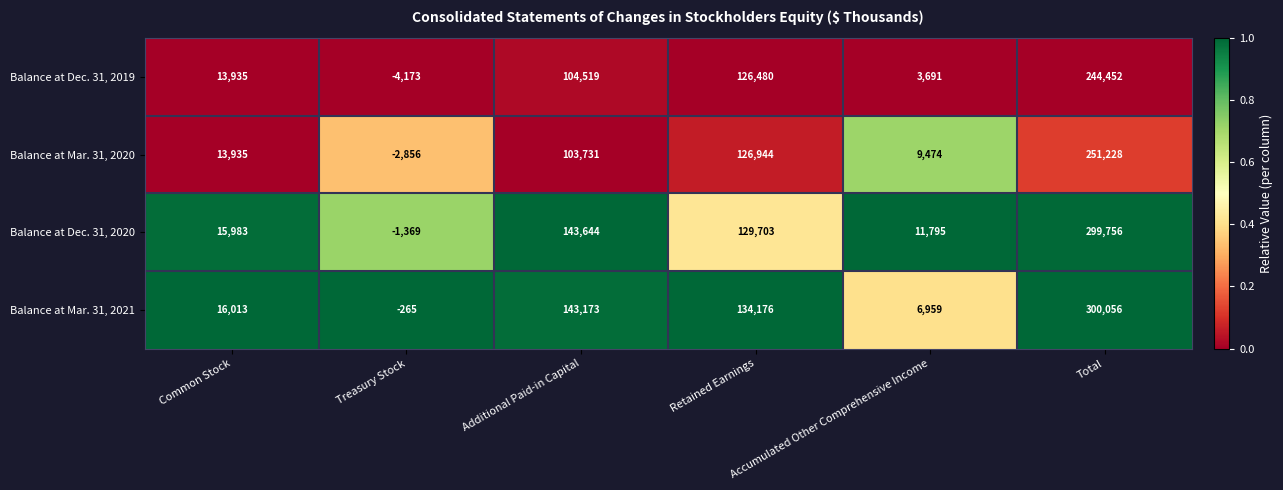

What is the difference between the maximum and minimum values in the Balance at Dec. 31, 2020 series?

301125